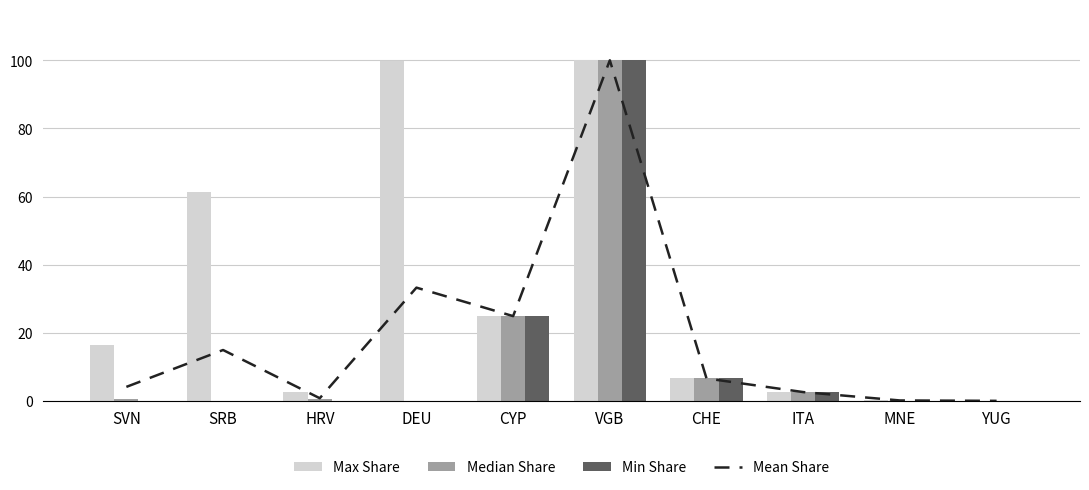

Which label corresponds to the smallest value in the chart?

SRB